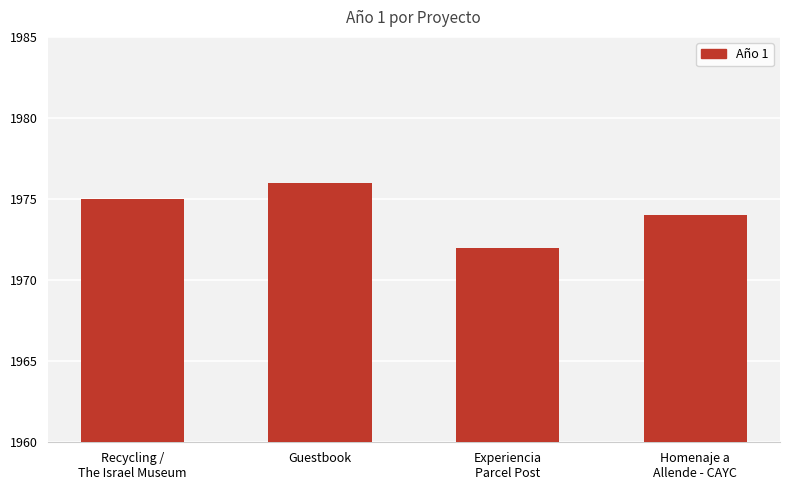

What value does the data have at Guestbook?

1976